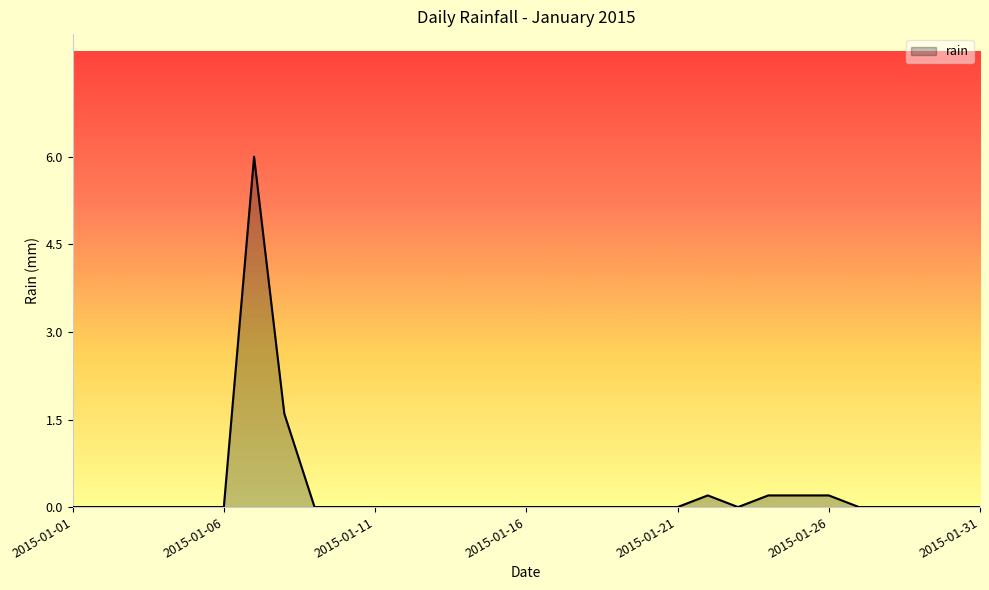

What is the difference between the maximum and minimum values?

6.0